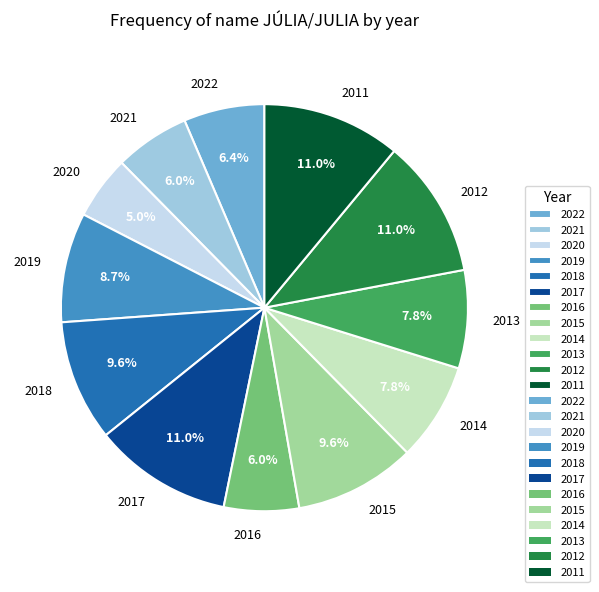

What portion of the pie excludes 2019?

91.3%